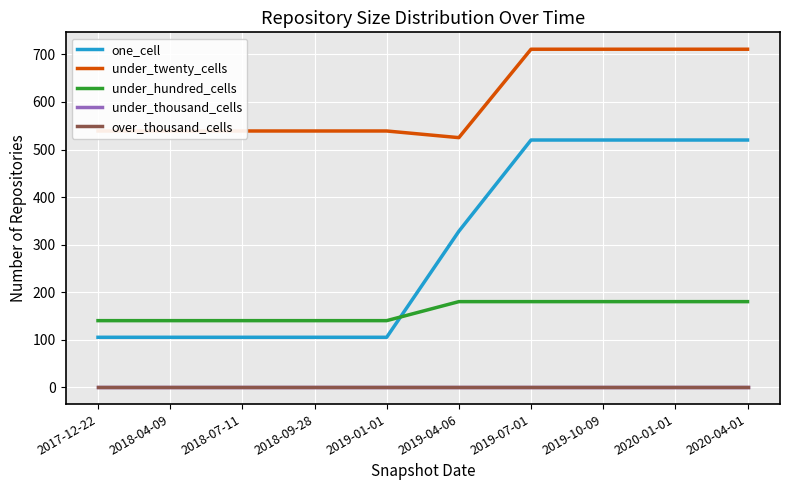

What is the spread (max minus min) of values at 2019-04-06?

525